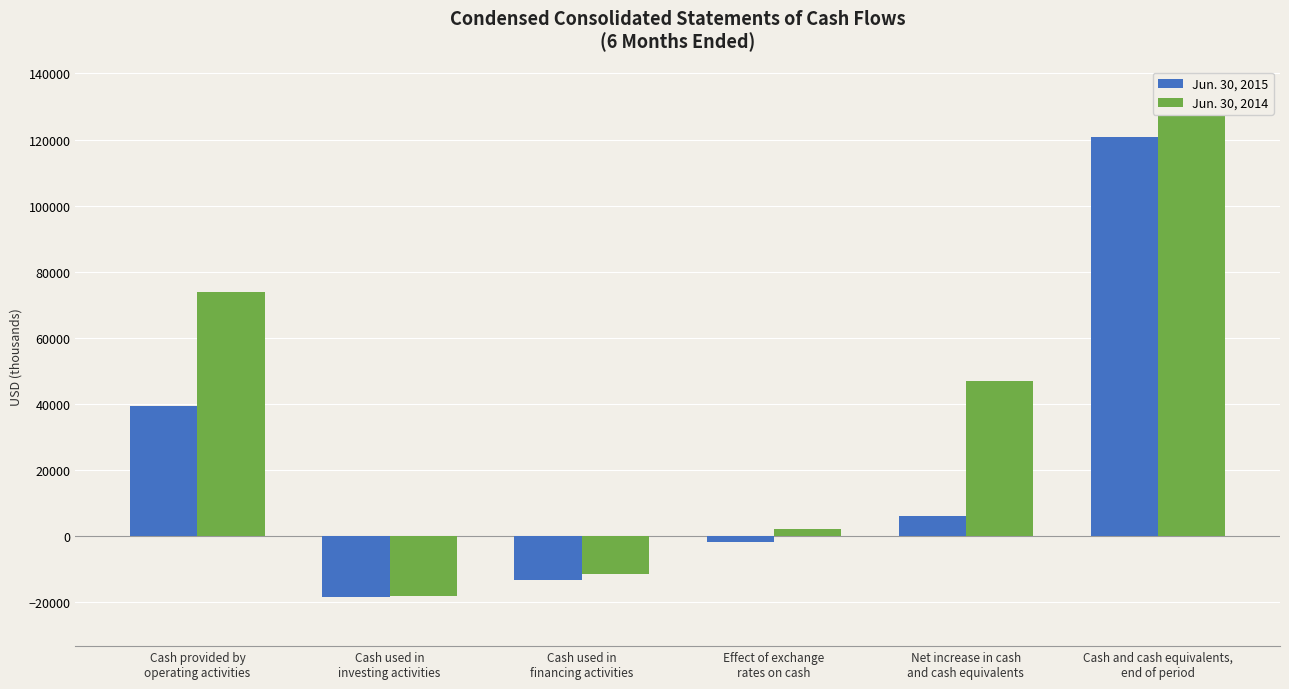

What is the maximum value for Jun. 30, 2015?

120864